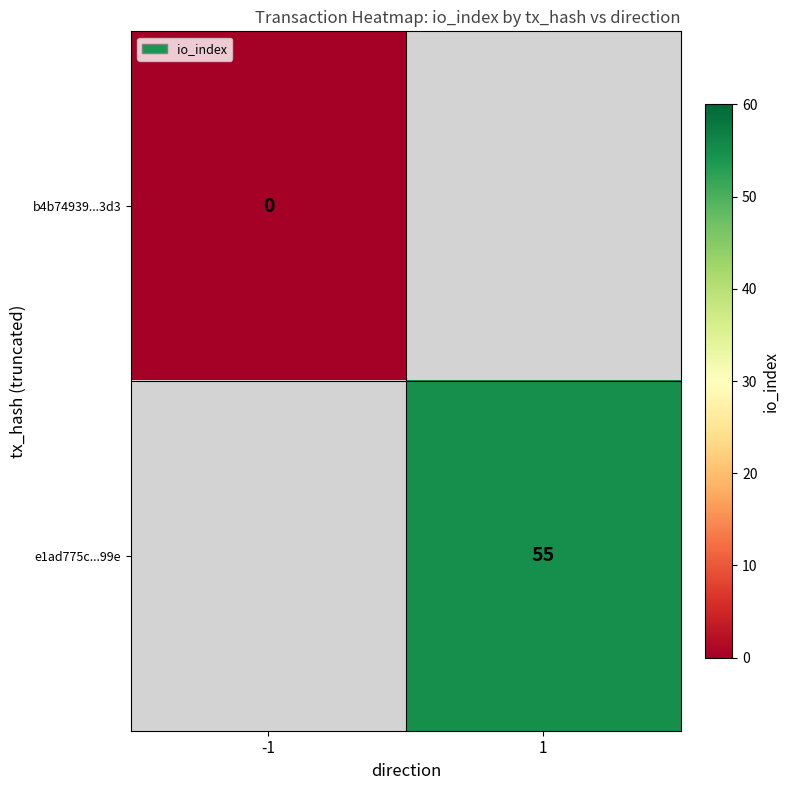

The e1ad775c...99e series shows 78.7 at 1. True or false?

False